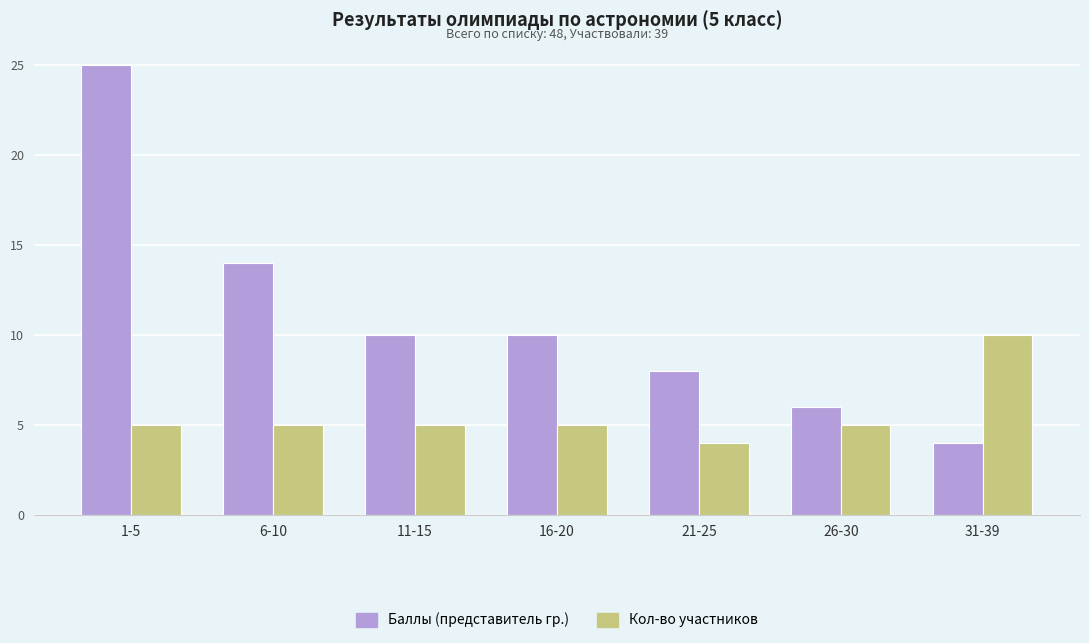

At which category is the sum across all series the highest?

1-5